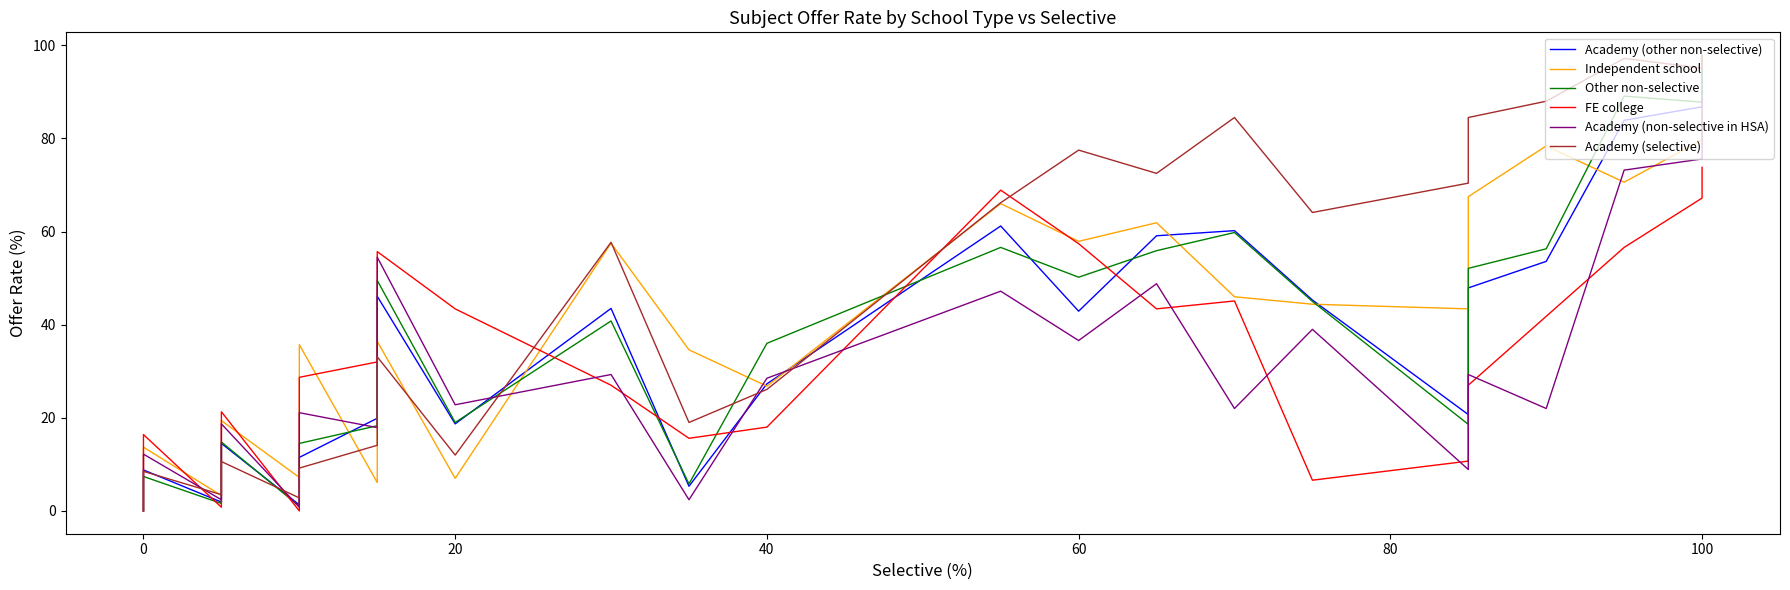

In FE college, how many points are higher than both neighbors (excluding endpoints)?

5